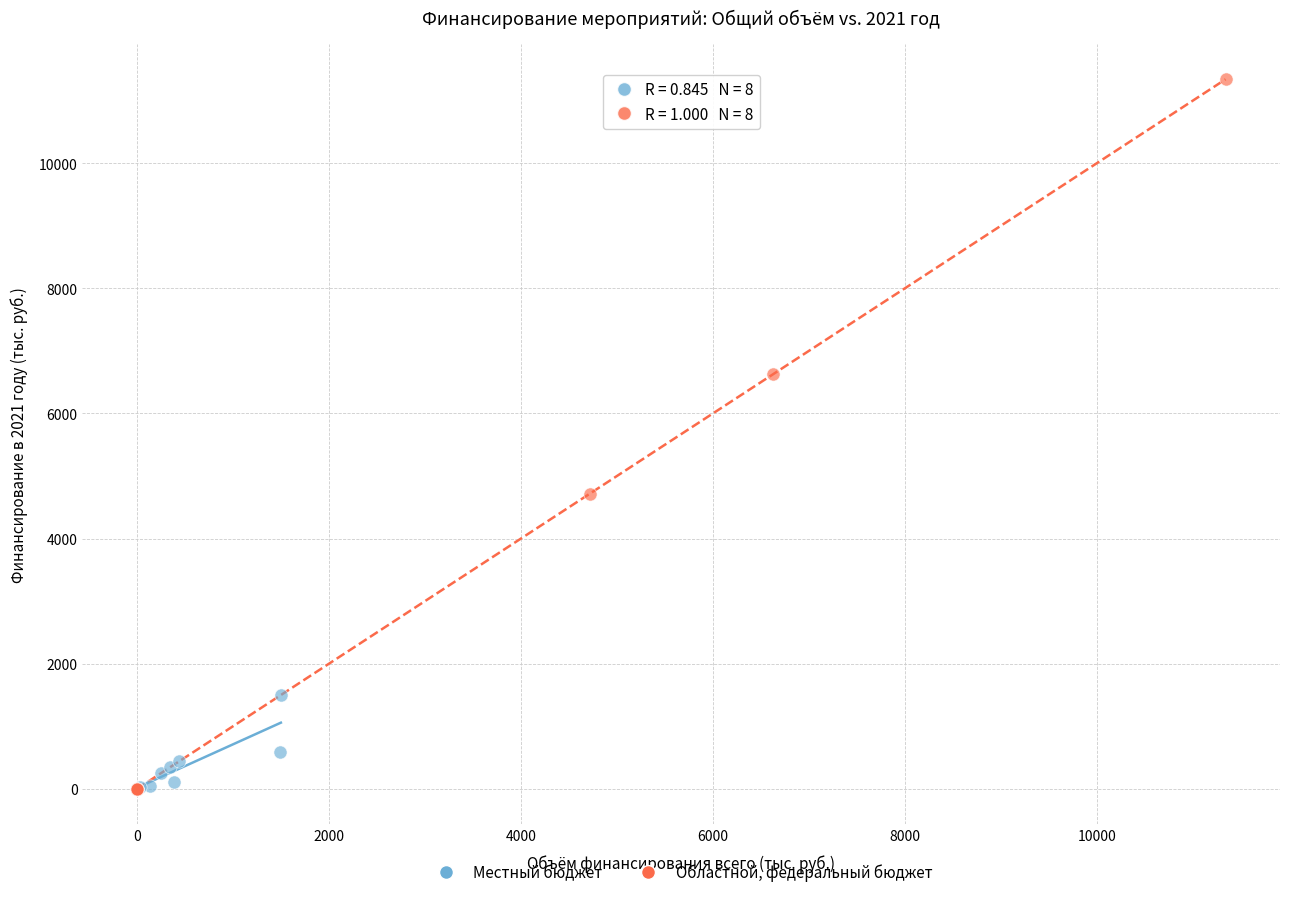

Which series reaches the maximum Y coordinate?

Областной, федеральный бюджет